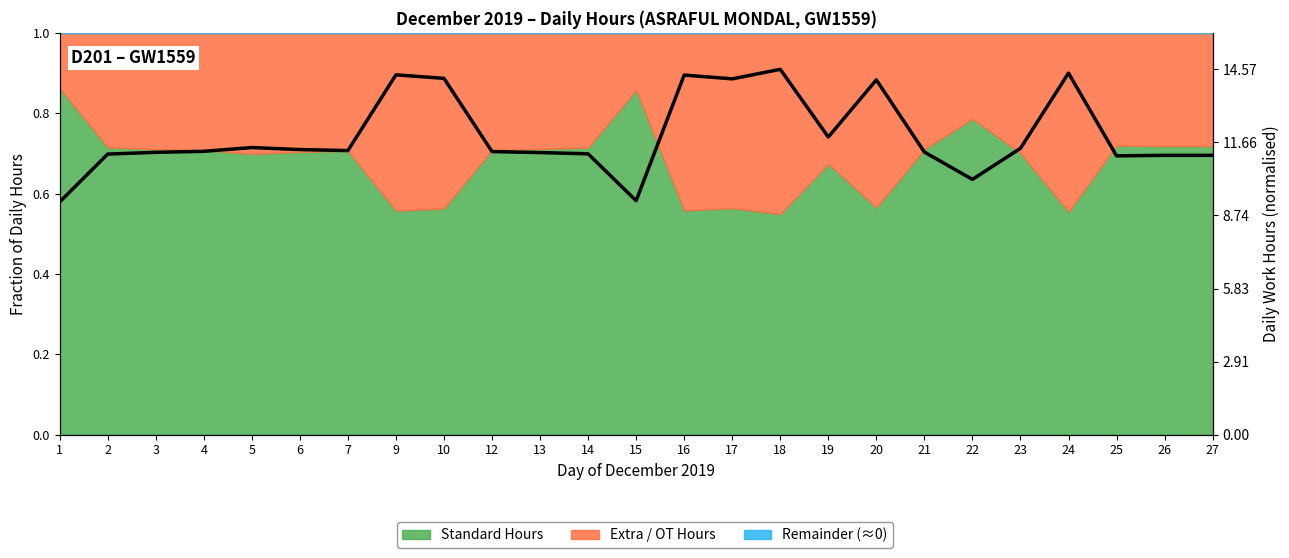

The value at 13 is 0.8. True or false?

True